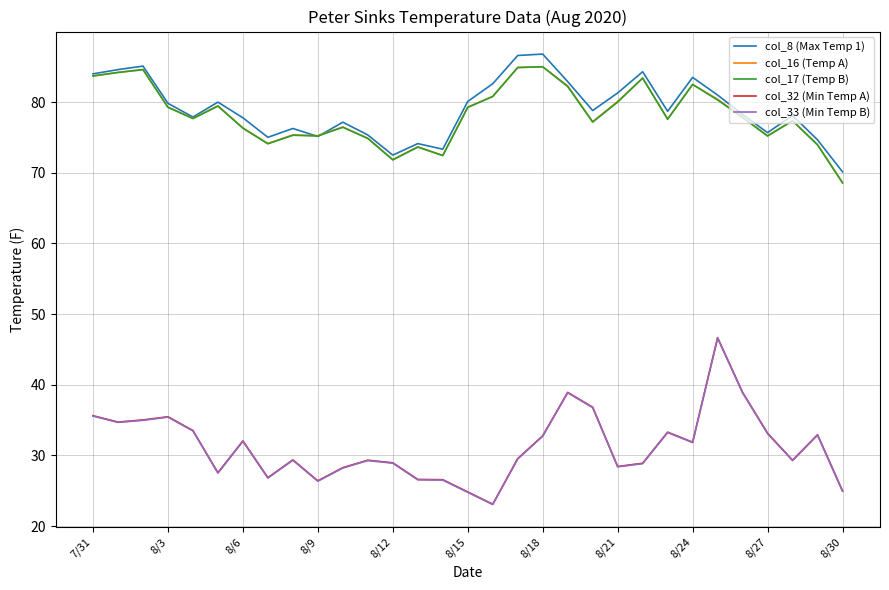

Does the chart display data point markers on the line(s)?

No